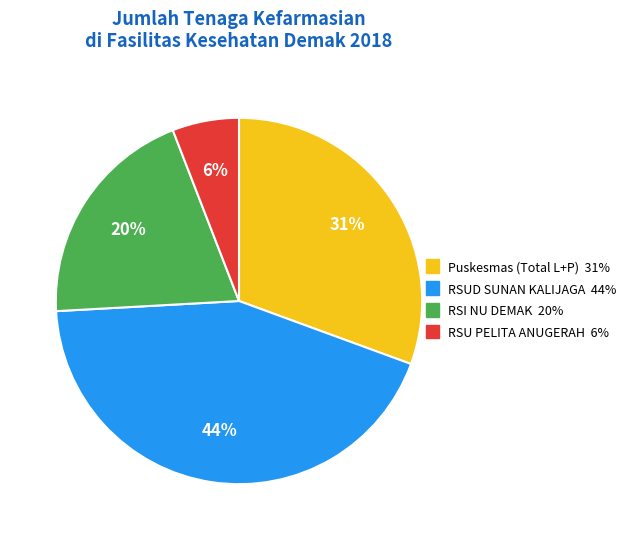

The RSU PELITA ANUGERAH slice represents 6% of the pie. True or false?

True